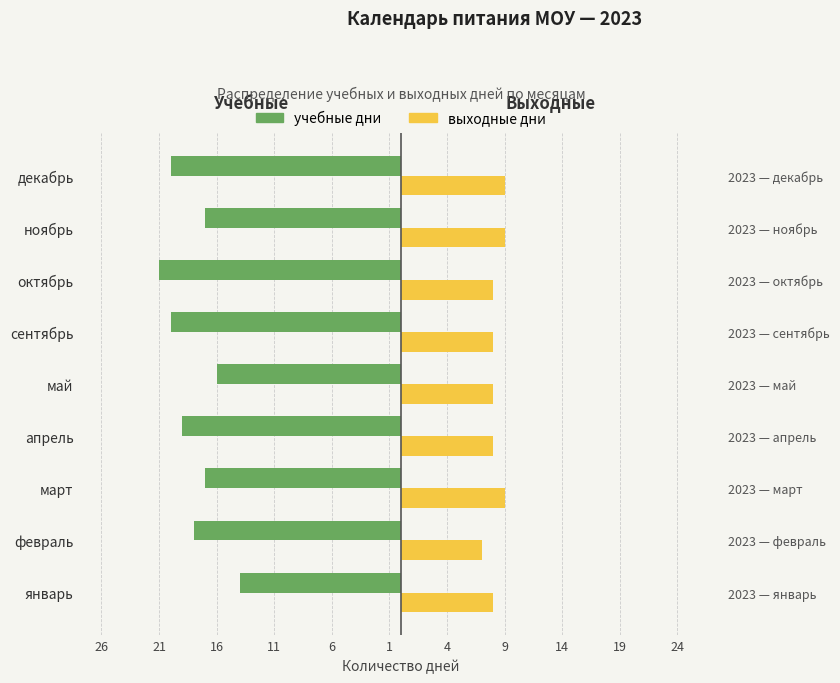

The value of учебные дни at октябрь is -34. True or false?

False